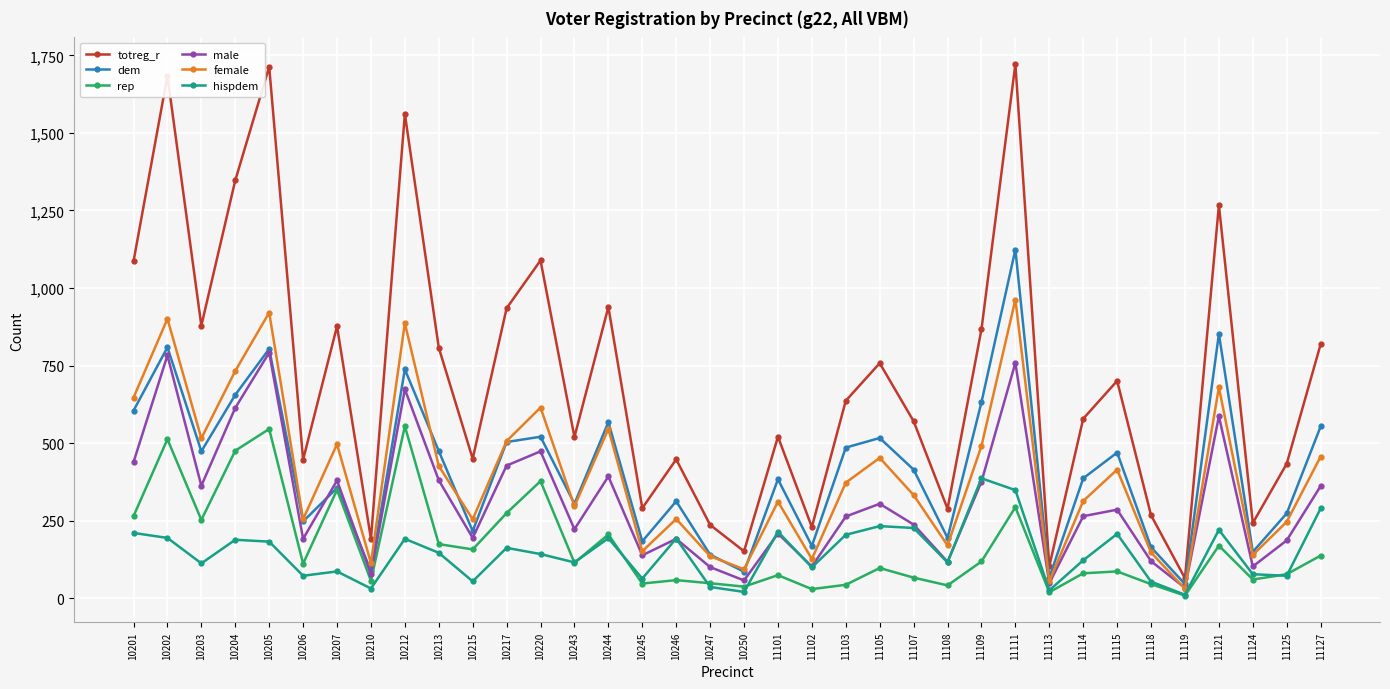

Is it true that male equals 411 at 11107?

False